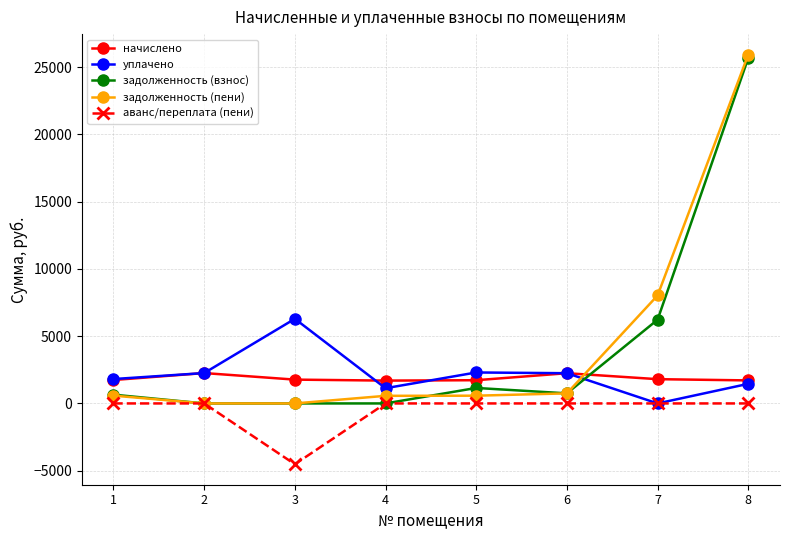

Does the chart have visible grid lines?

Yes